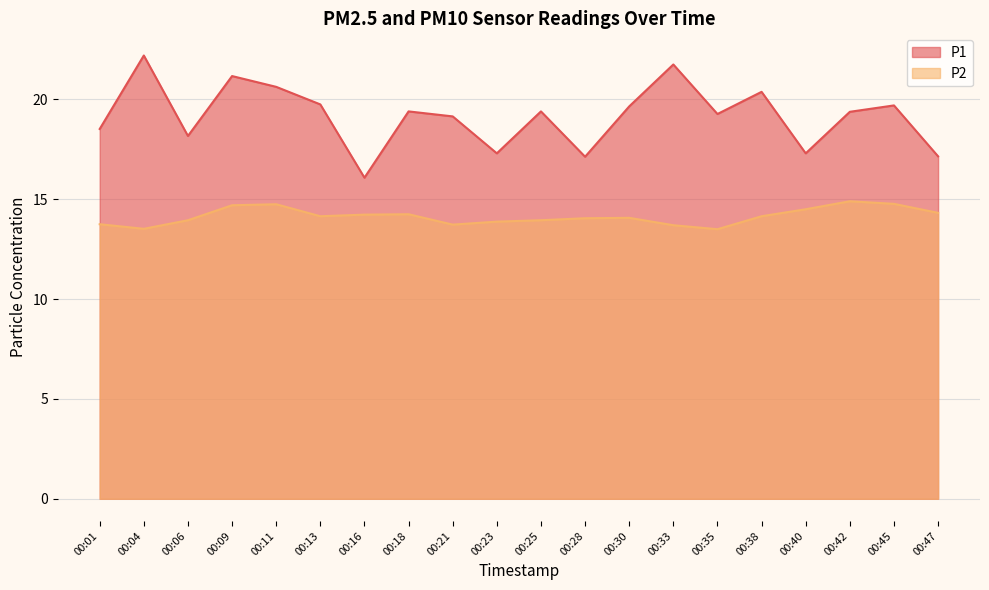

Reading left to right, extract all data points from this chart.

P1: 18.5	22.2	18.2	21.2	20.6	19.8	16.1	19.4	19.1	17.3	19.4	17.1	19.6	21.8	19.3	20.4	17.3	19.4	19.7	17.1
P2: 13.8	13.5	13.9	14.7	14.8	14.2	14.2	14.2	13.7	13.9	13.9	14.1	14.1	13.7	13.5	14.2	14.5	14.9	14.8	14.3